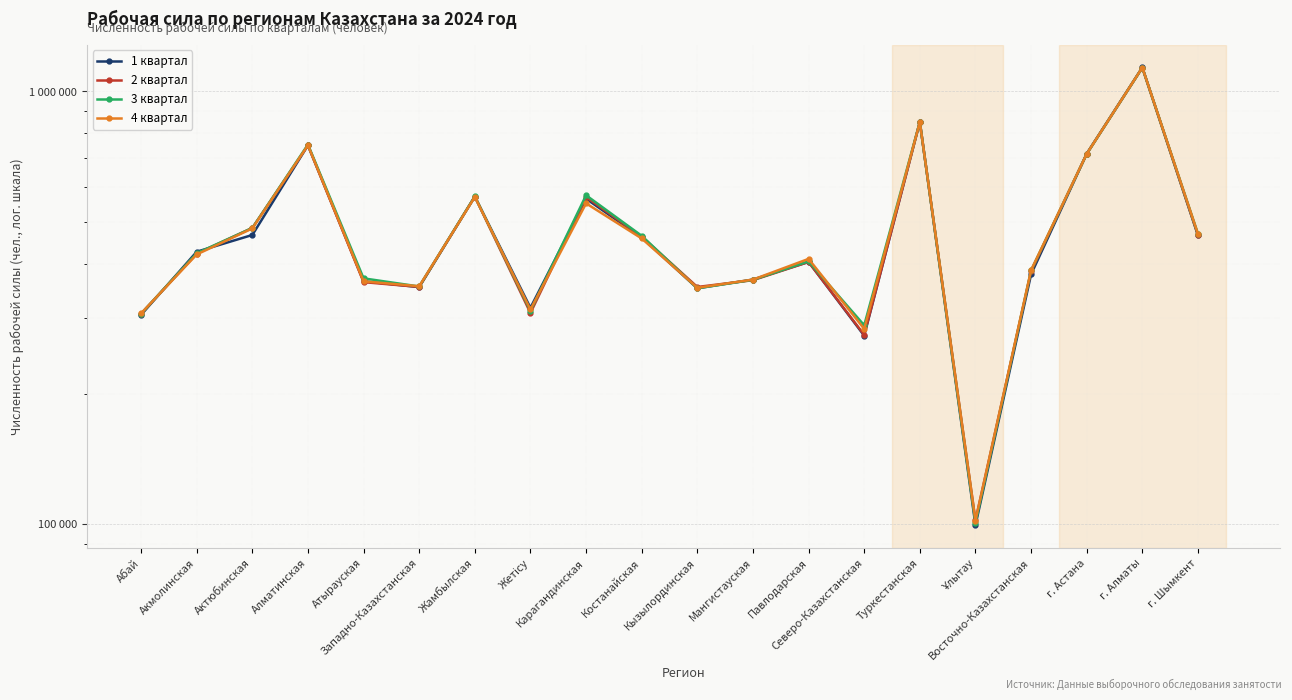

Reading left to right, list all the values displayed in this chart.

1 квартал: 304648	426193	465991	751009	364262	353147	571655	316382	564915	459945	350887	367610	403800	272745	850693	99471	377870	717774	1136247	464725
2 квартал: 306464	422028	483859	750255	362606	353454	571676	307666	570264	462015	353387	366386	403590	273953	849186	102060	383992	717539	1134730	466257
3 квартал: 306551	422745	483640	753824	369964	354286	572030	311475	575570	463919	350954	367053	405054	288221	849992	100687	385756	716981	1134959	468719
4 квартал: 307049	420125	482471	751317	364190	354796	570571	313483	551382	457406	351815	367554	410315	282764	849856	101941	386552	717208	1135707	468792